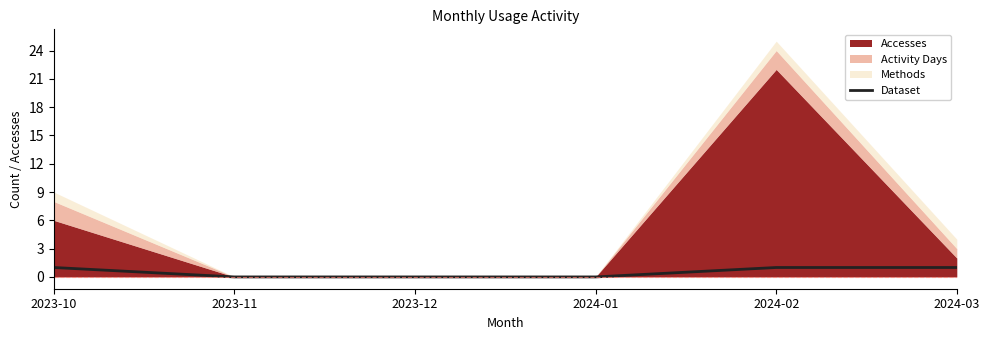

The chart shows a value of 0 at 2024-01. True or false?

True